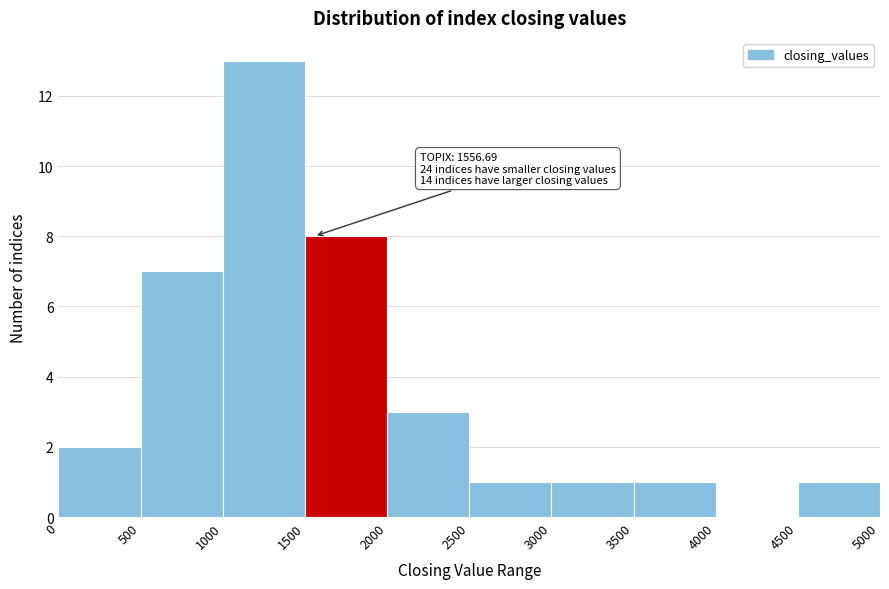

Which range on the x-axis has the tallest bar?

1000 to 1500